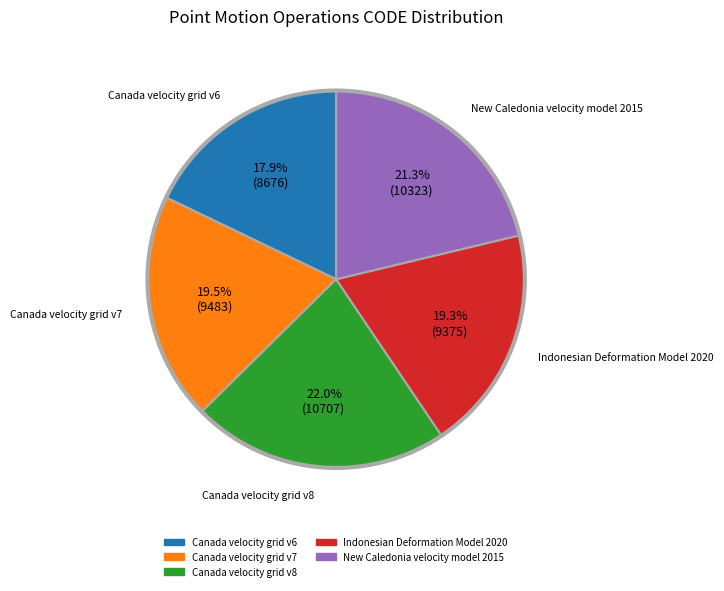

What percentage do Indonesian Deformation Model 2020 and New Caledonia velocity model 2015 together represent?

40.6%